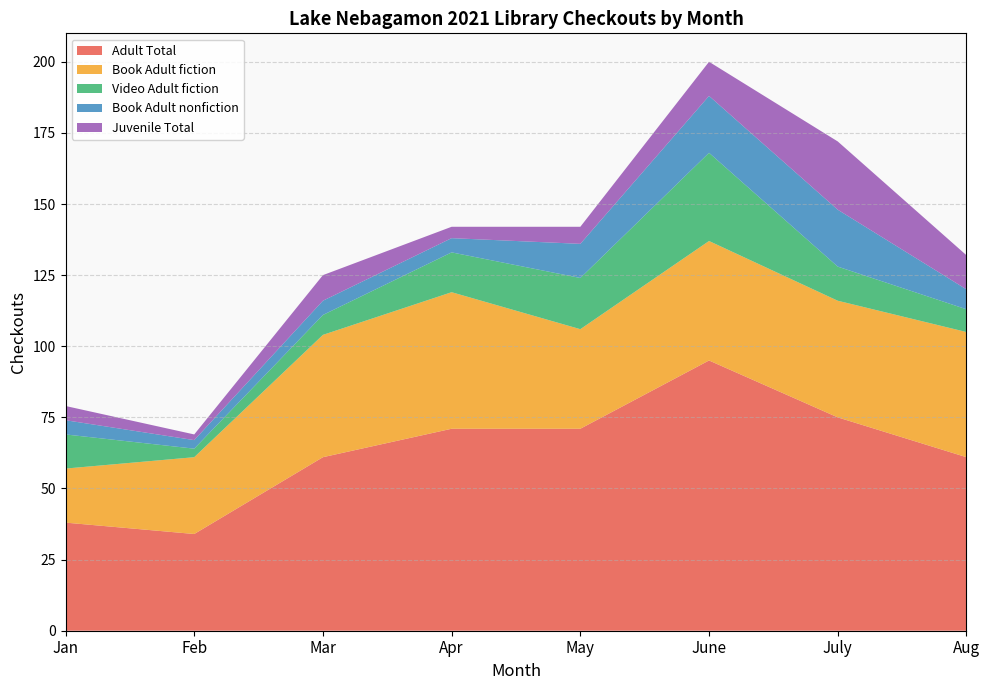

Reading left to right, extract all data points from this chart.

Adult Total: 38	34	61	71	71	95	75	61
Book Adult fiction: 19	27	43	48	35	42	41	44
Video Adult fiction: 12	3	7	14	18	31	12	8
Book Adult nonfiction: 5	3	5	5	12	20	20	7
Juvenile Total: 5	2	9	4	6	12	24	12